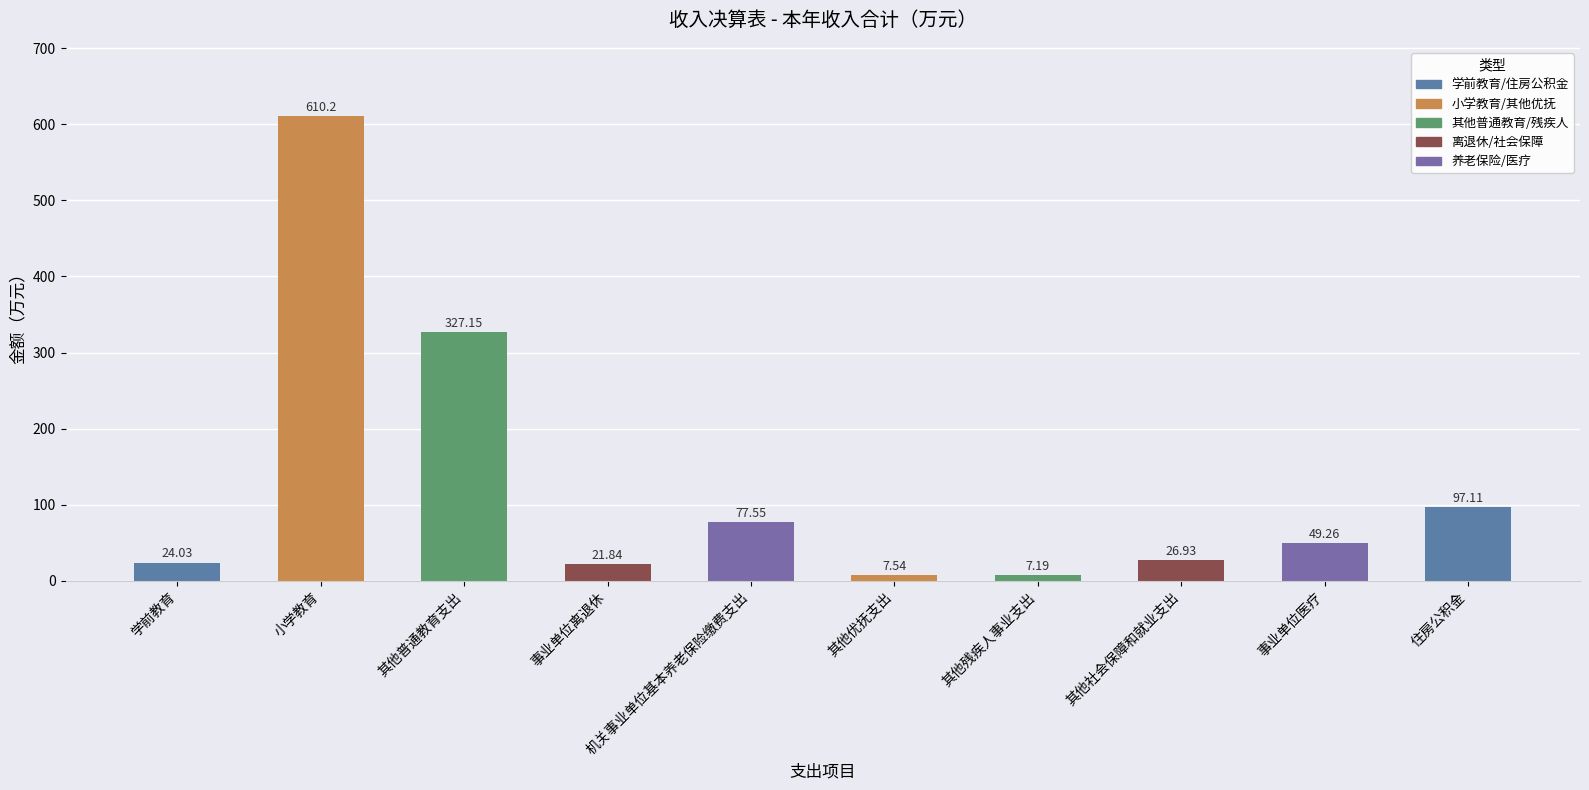

Rank the categories by value from lowest to highest.

其他残疾人事业支出, 其他优抚支出, 事业单位离退休, 学前教育, 其他社会保障和就业支出, 事业单位医疗, 机关事业单位基本养老保险缴费支出, 住房公积金, 其他普通教育支出, 小学教育